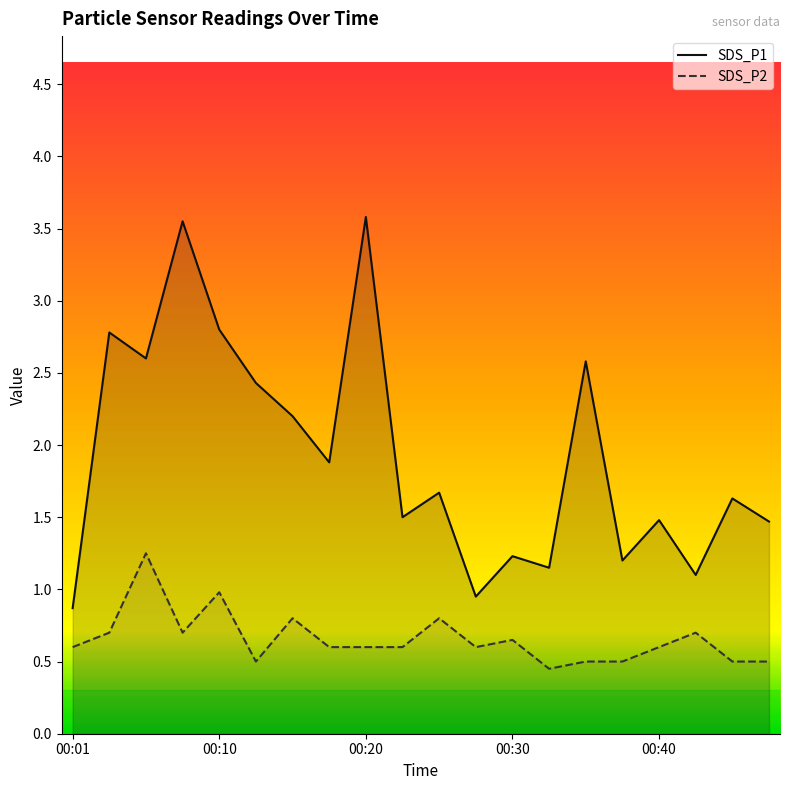

Does the chart display data point markers on the line(s)?

No